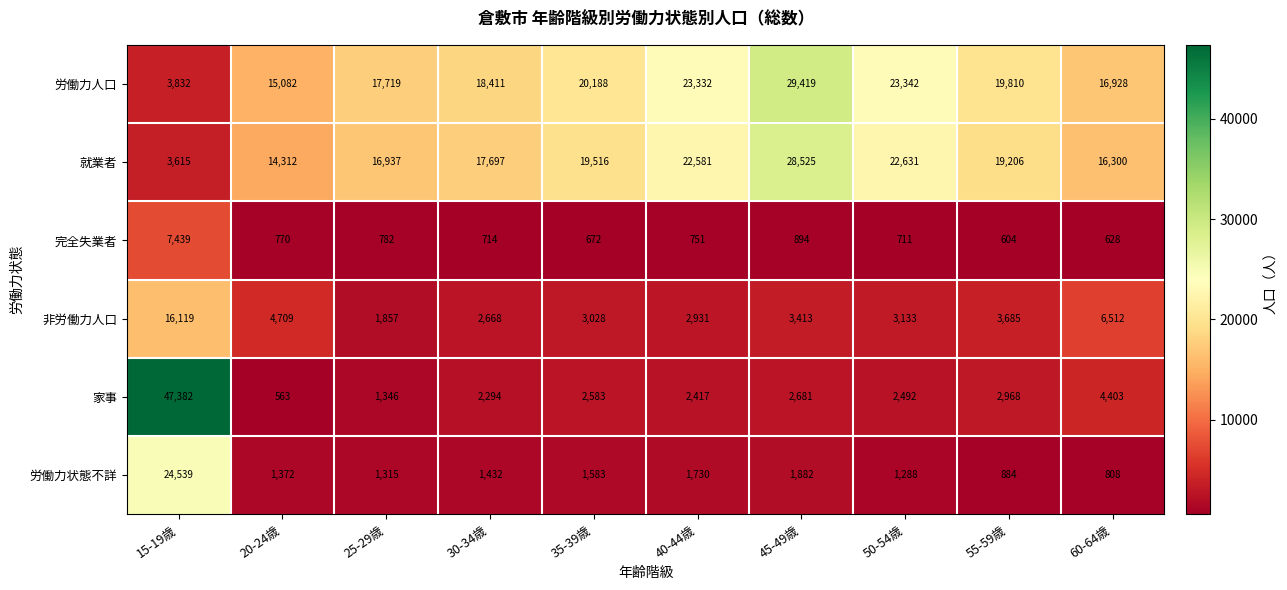

What is the difference between the maximum and minimum values in the 就業者 series?

24910